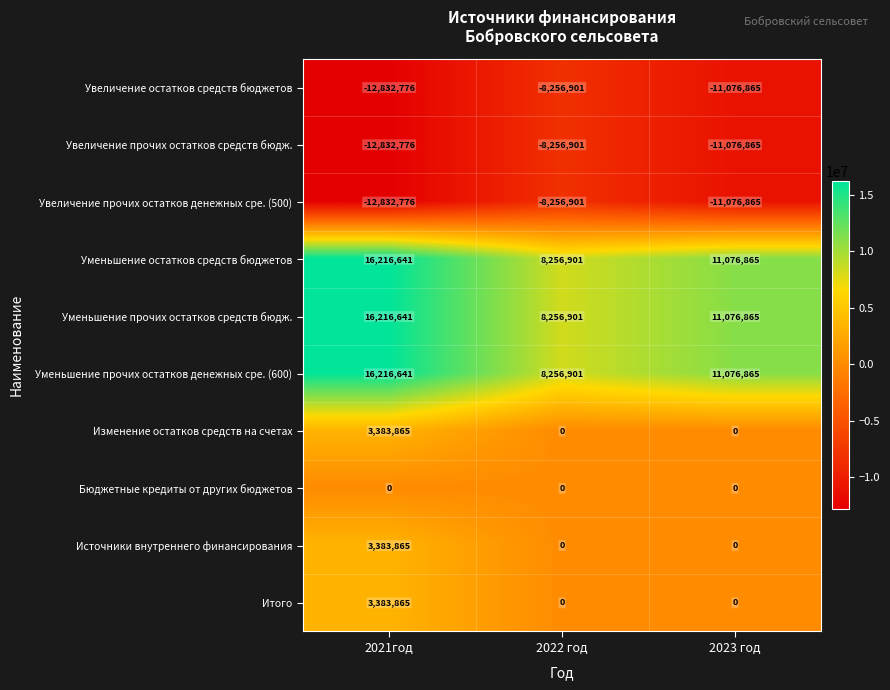

What is the sum of all Изменение остатков средств на счетах values?

3383865